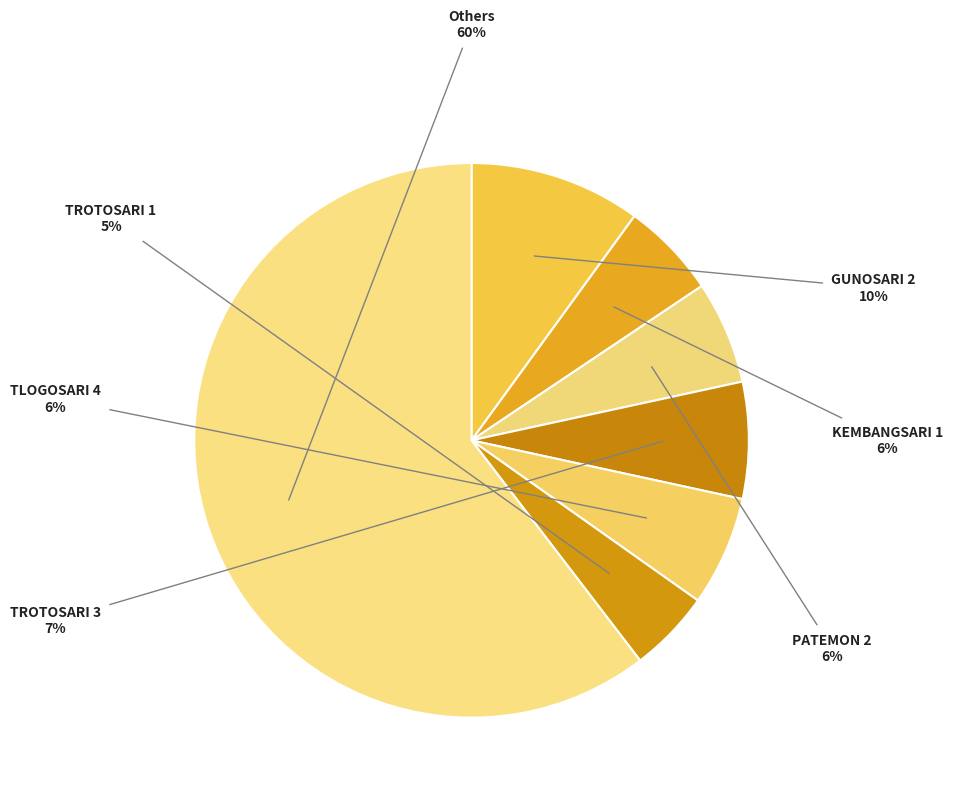

Does TROTOSARI 1 account for over 50% of the chart?

No